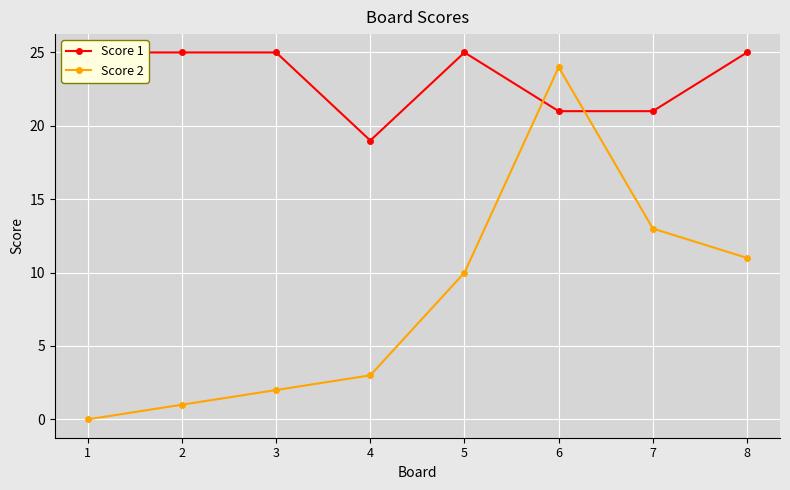

What is the maximum value shown in the chart?

25